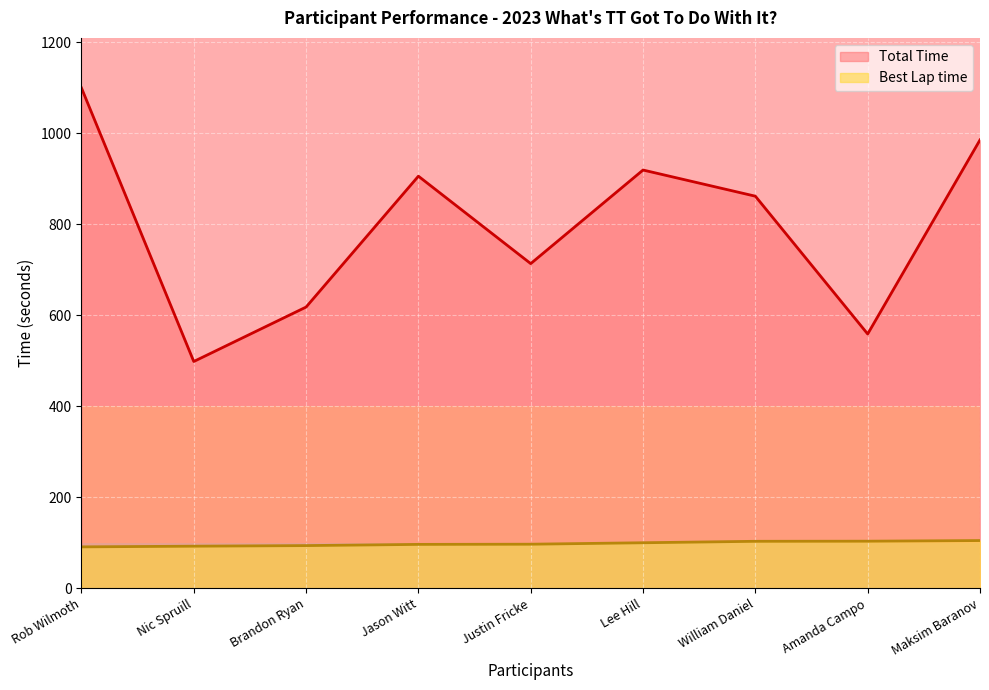

Where does the Total Time series first go above 862?

Rob Wilmoth